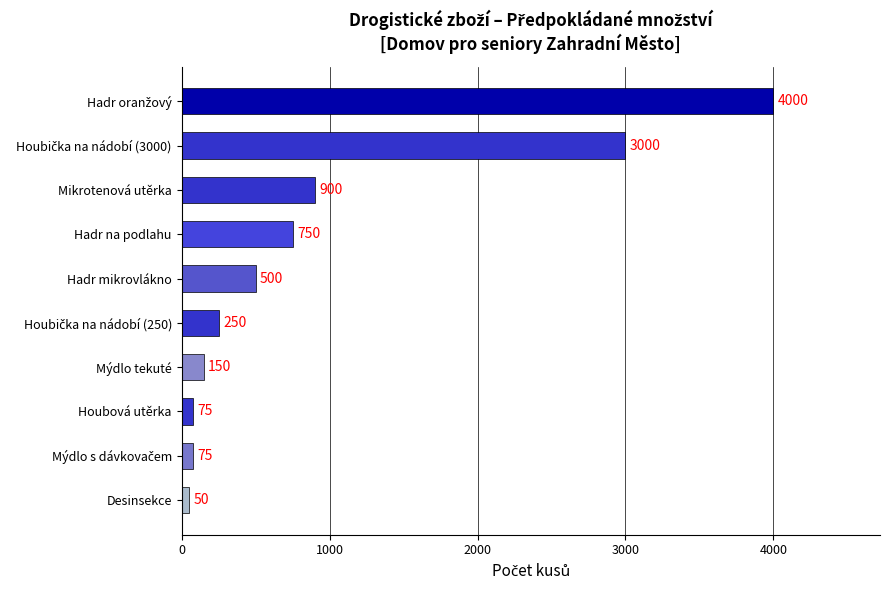

The value at Mikrotenová utěrka is 900. True or false?

True